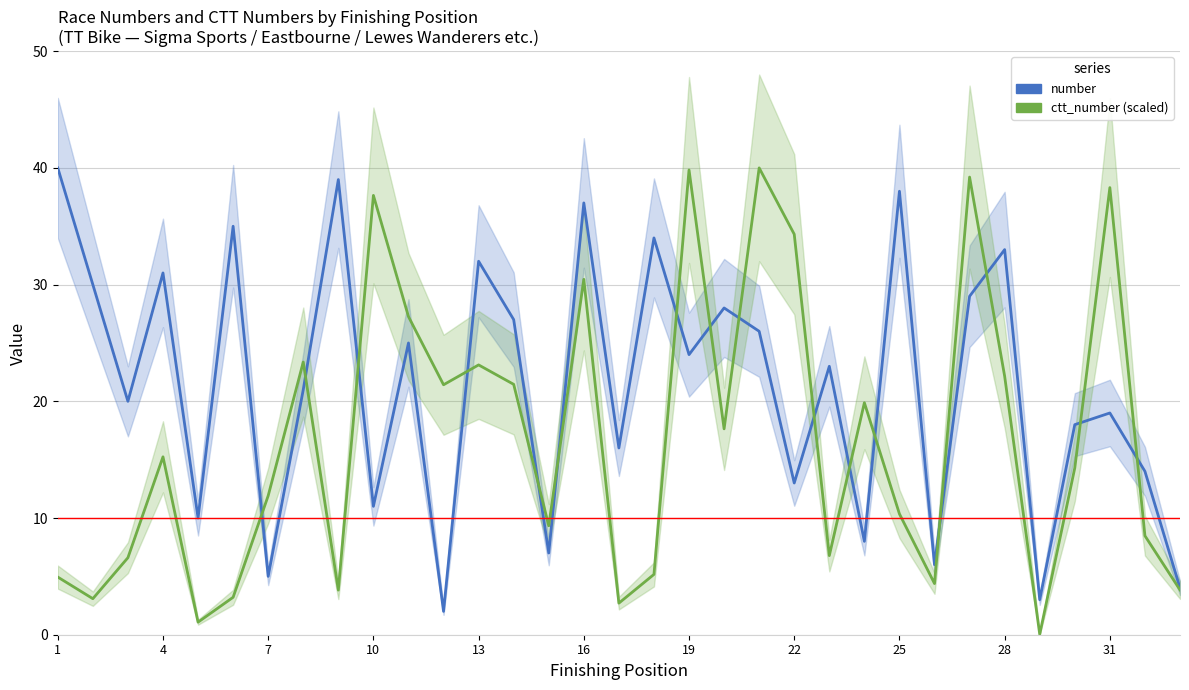

What is the difference between the maximum and minimum values in the ctt_number (scaled) series?

40.0